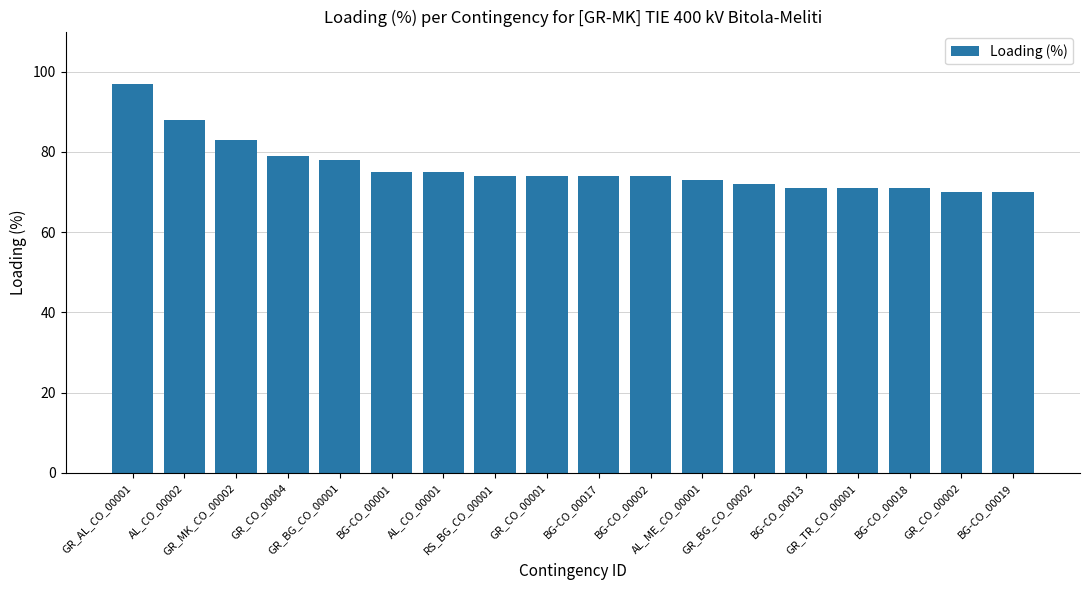

What is the sum of the values at AL_ME_CO_00001 and BG-CO_00001?

148